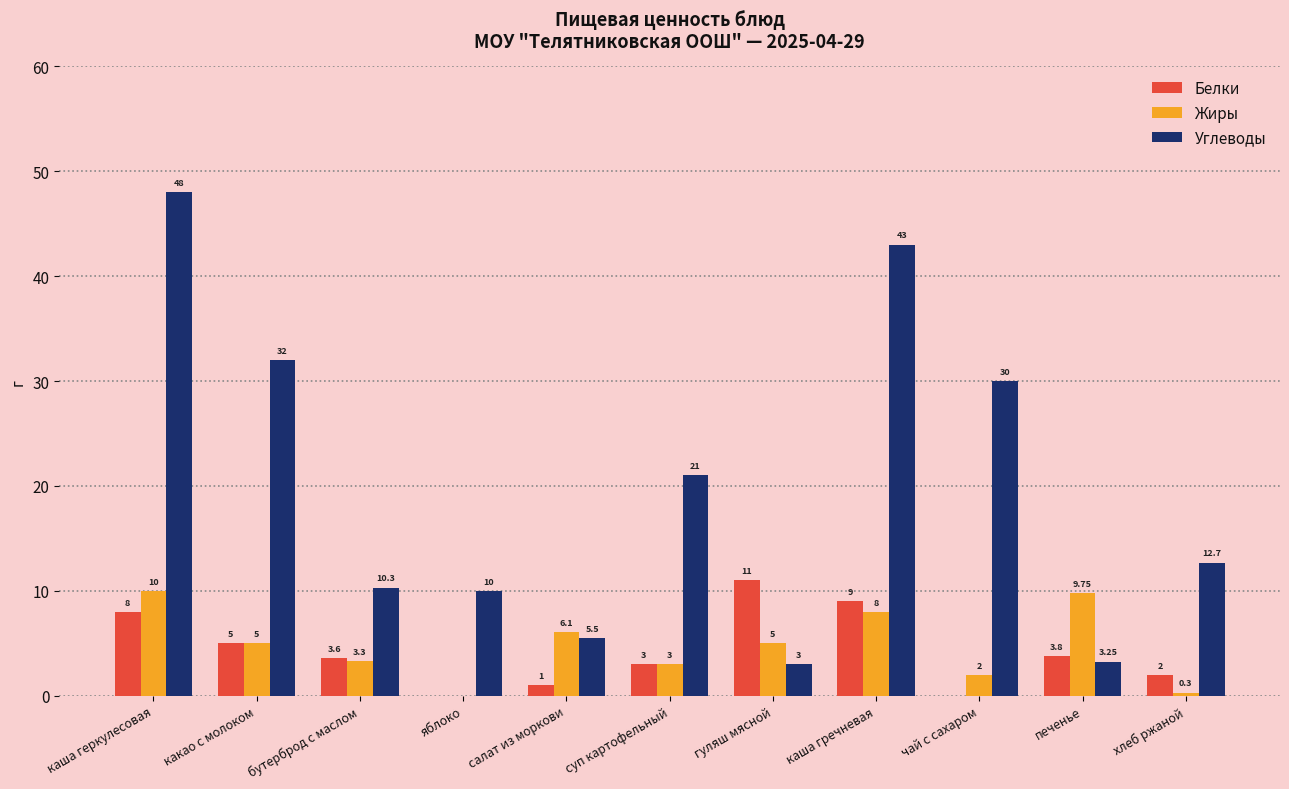

At which label does Жиры first exceed 5?

каша геркулесовая